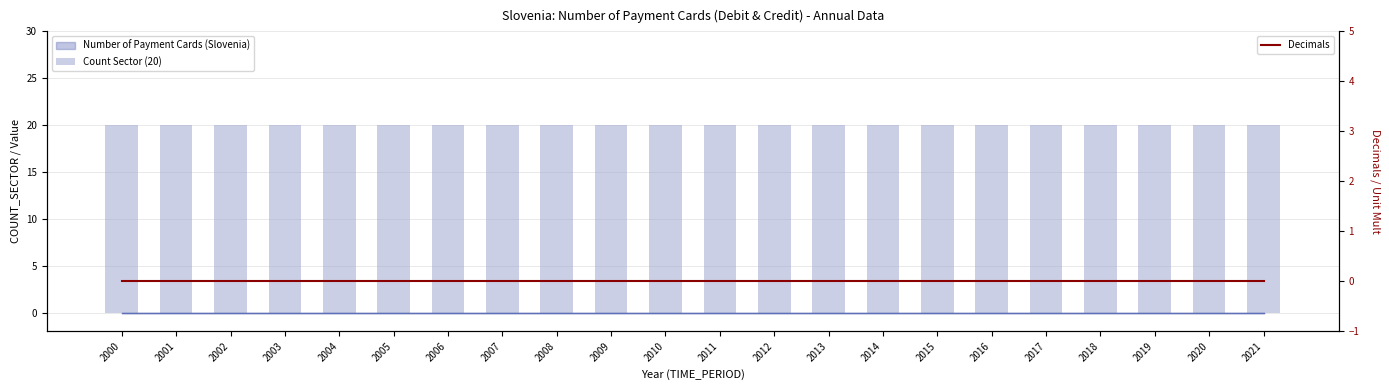

How many bars are there in each group?

2